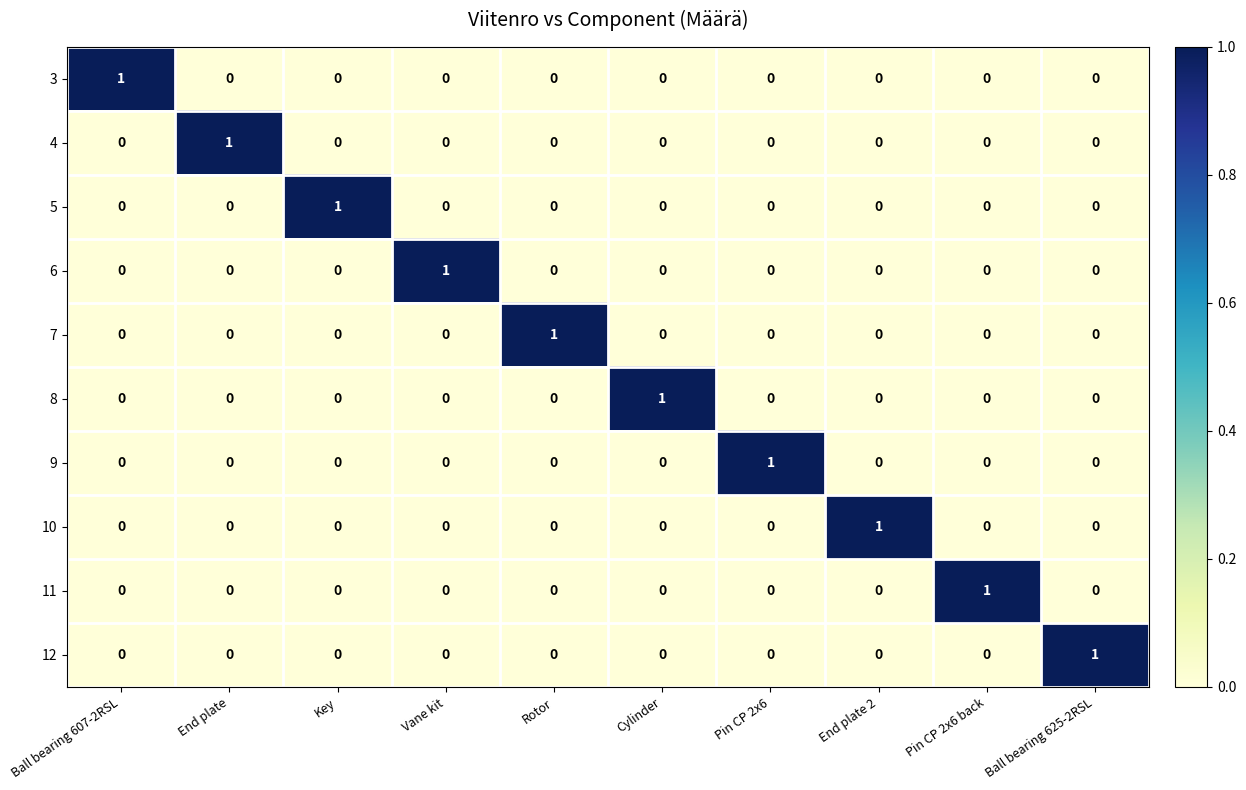

Count the 7 values in the range 0 to 1.

10